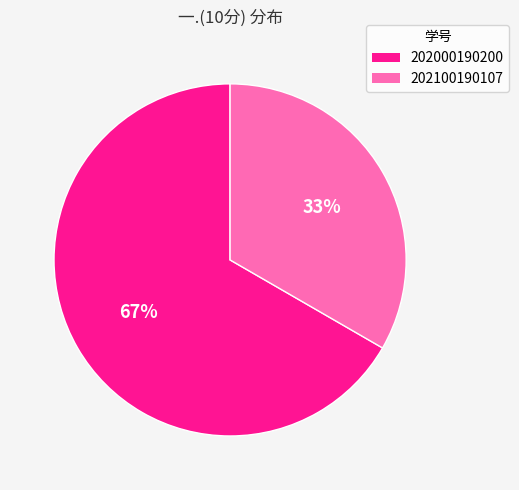

Is it true that 202100190107 is 41% of the pie?

False